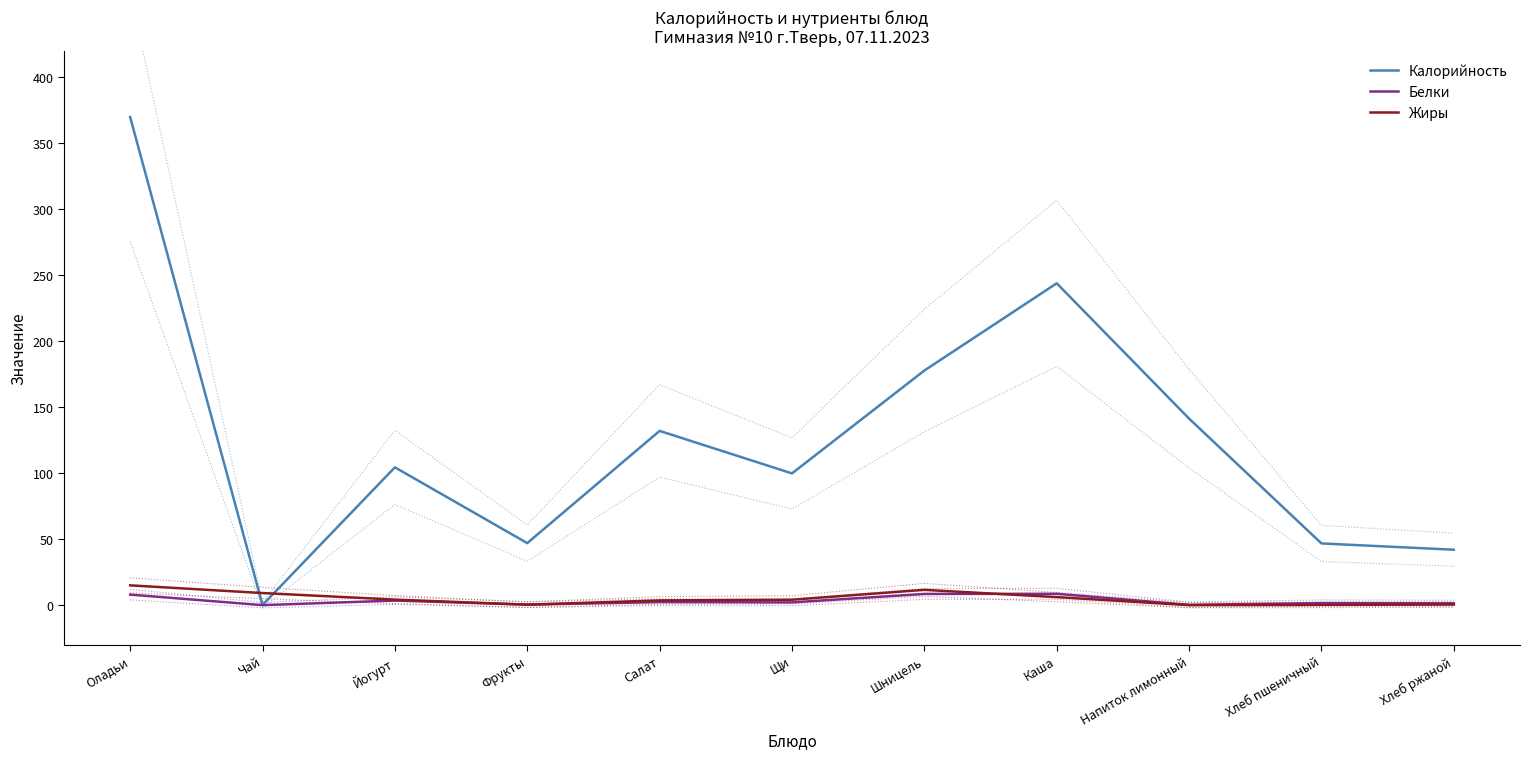

What is the label of the 10th point from the right?

Чай